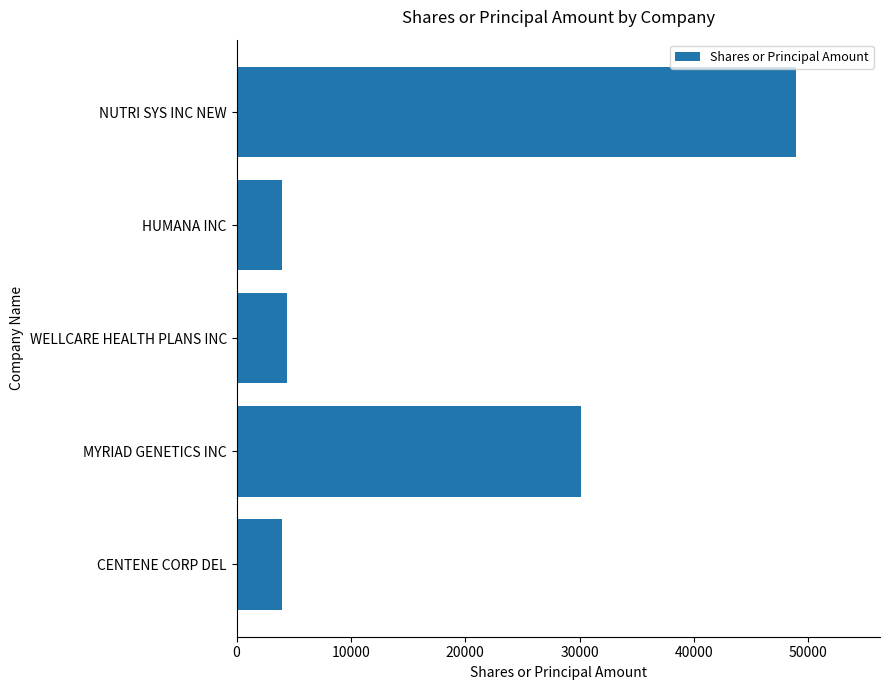

What is the maximum value shown in the chart?

48938